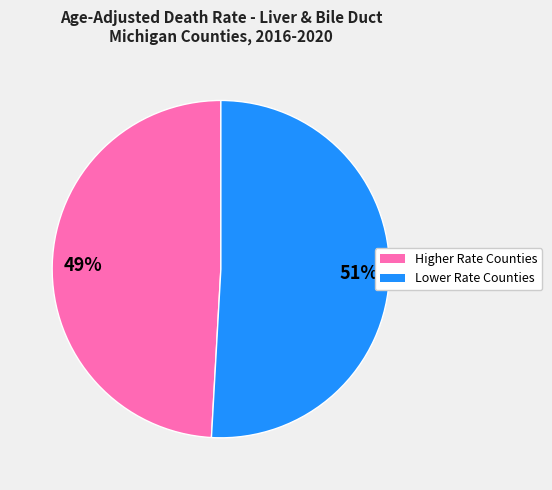

Count the number of slices in the pie.

2